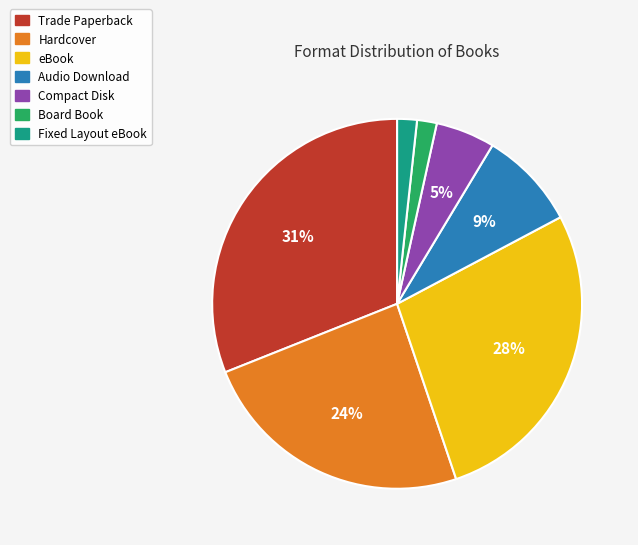

Is there a majority slice in this chart?

No